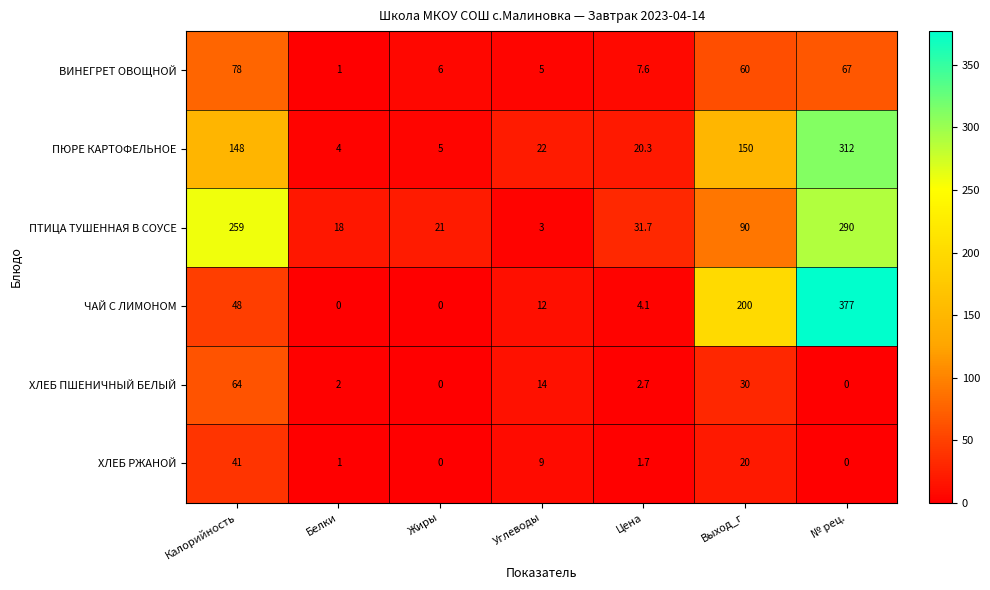

List the series in order of their peak value, highest first.

ЧАЙ С ЛИМОНОМ, ПЮРЕ КАРТОФЕЛЬНОЕ, ПТИЦА ТУШЕННАЯ В СОУСЕ, ВИНЕГРЕТ ОВОЩНОЙ, ХЛЕБ ПШЕНИЧНЫЙ БЕЛЫЙ, ХЛЕБ РЖАНОЙ